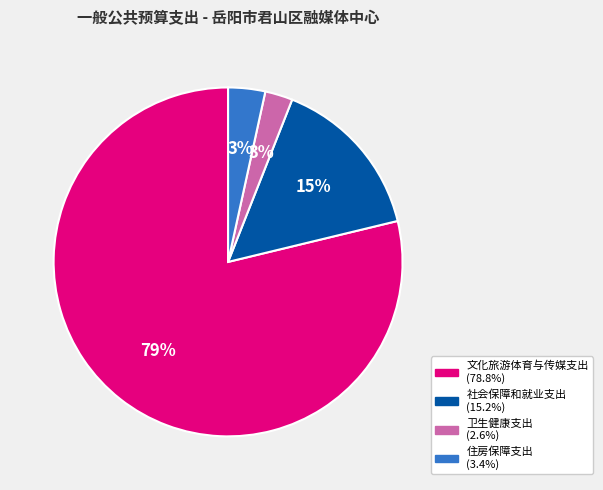

How many slices are in this pie chart?

4